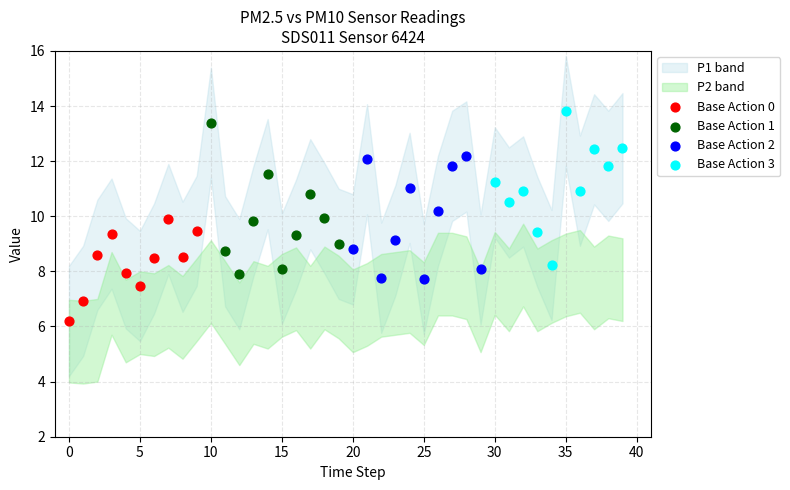

Which series reaches the maximum Y coordinate?

Base Action 3